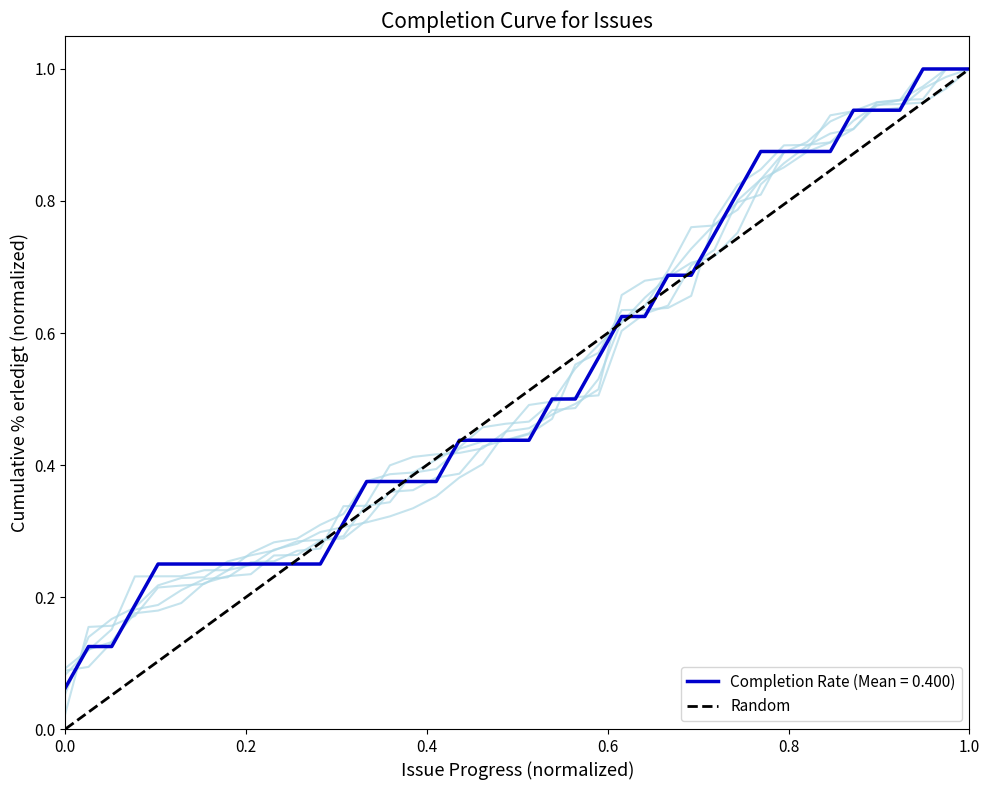

How many values are below 1?

1